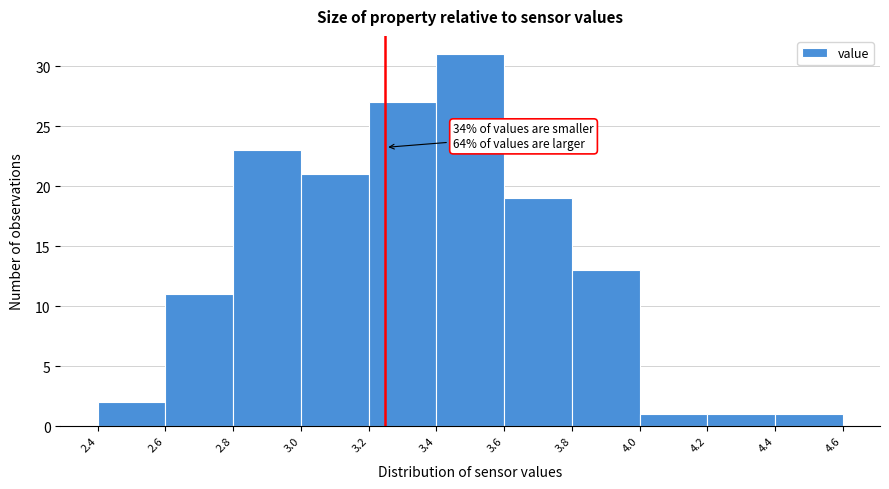

Over which range of the x-axis is the bar tallest?

3.4 to 3.6